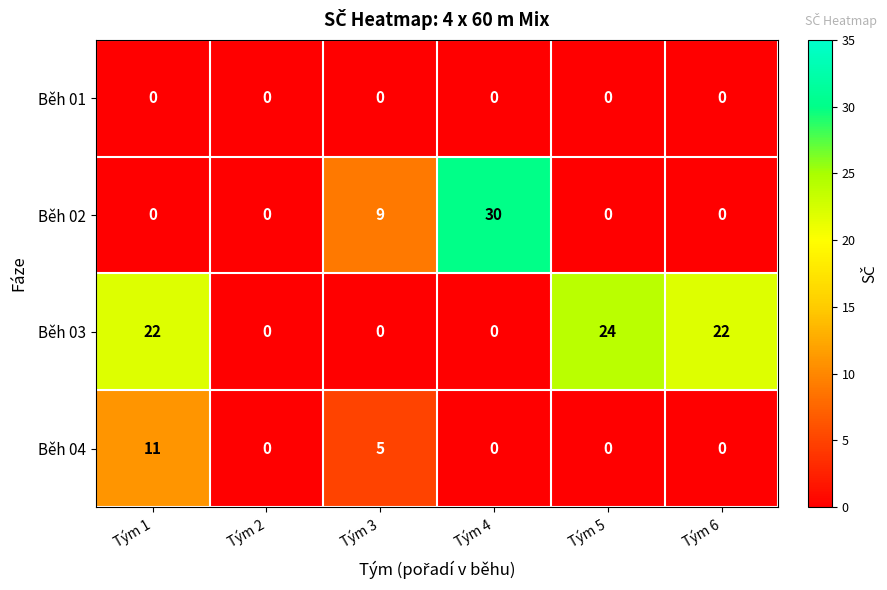

List the series in order of their overall mean, lowest first.

Běh 01, Běh 04, Běh 02, Běh 03